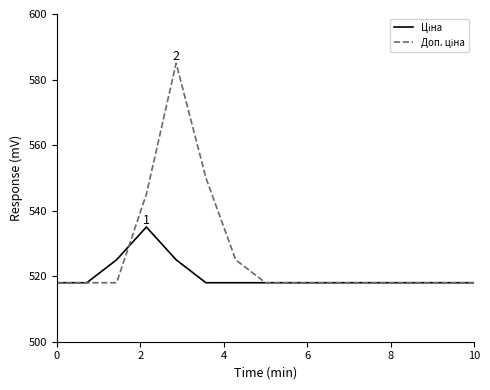

What is the maximum value shown in the chart?

585